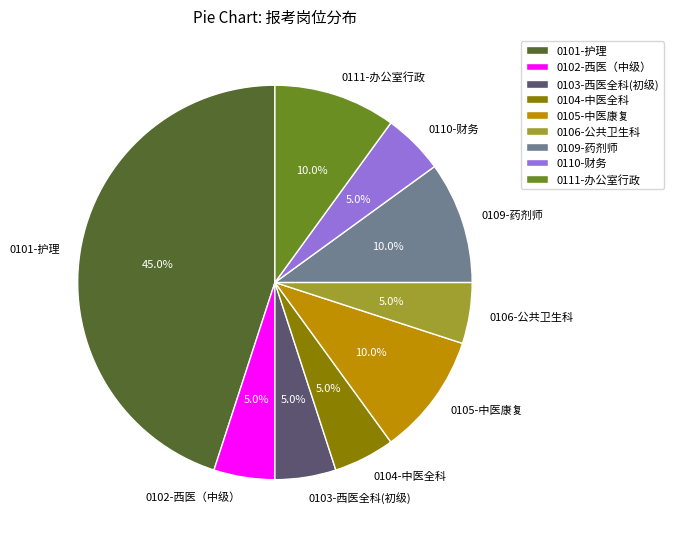

Do 0106-公共卫生科 and 0102-西医（中级） together represent more than half of the pie?

No